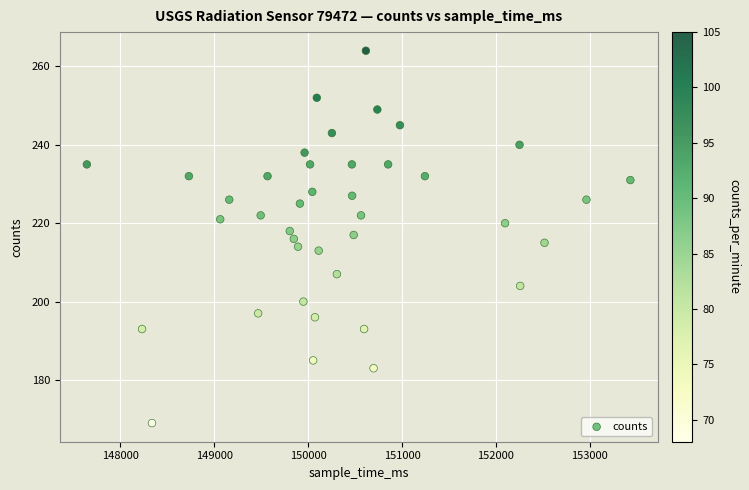

What is the range of Y values (max minus min)?

95